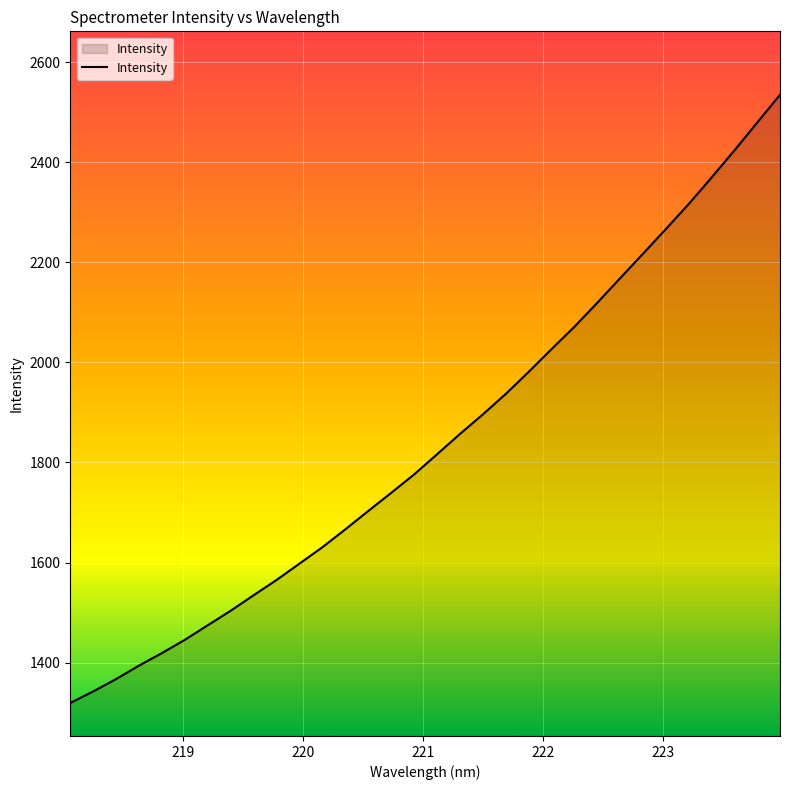

What is the minimum value shown in the chart?

1319.4